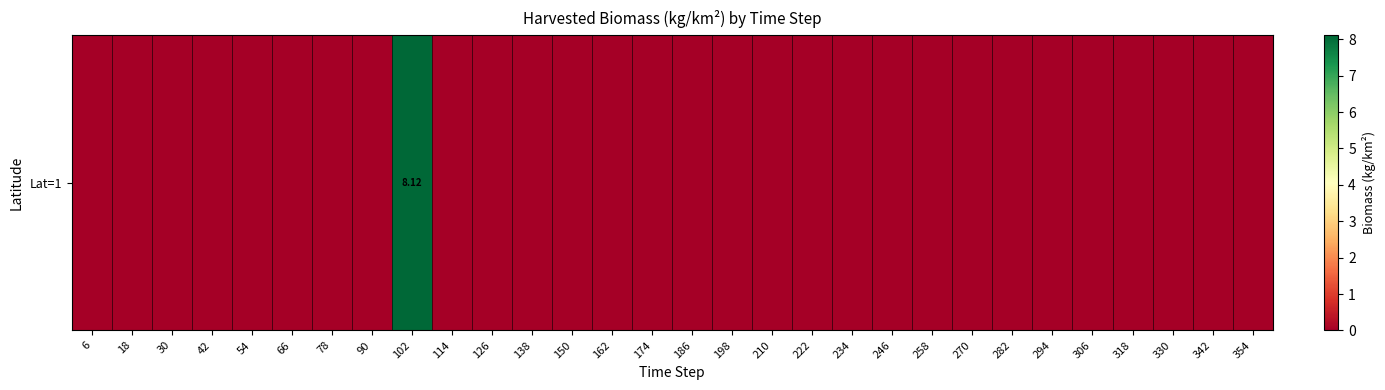

List the labels in order of value, largest first.

102, 6, 18, 30, 42, 54, 66, 78, 90, 114, 126, 138, 150, 162, 174, 186, 198, 210, 222, 234, 246, 258, 270, 282, 294, 306, 318, 330, 342, 354